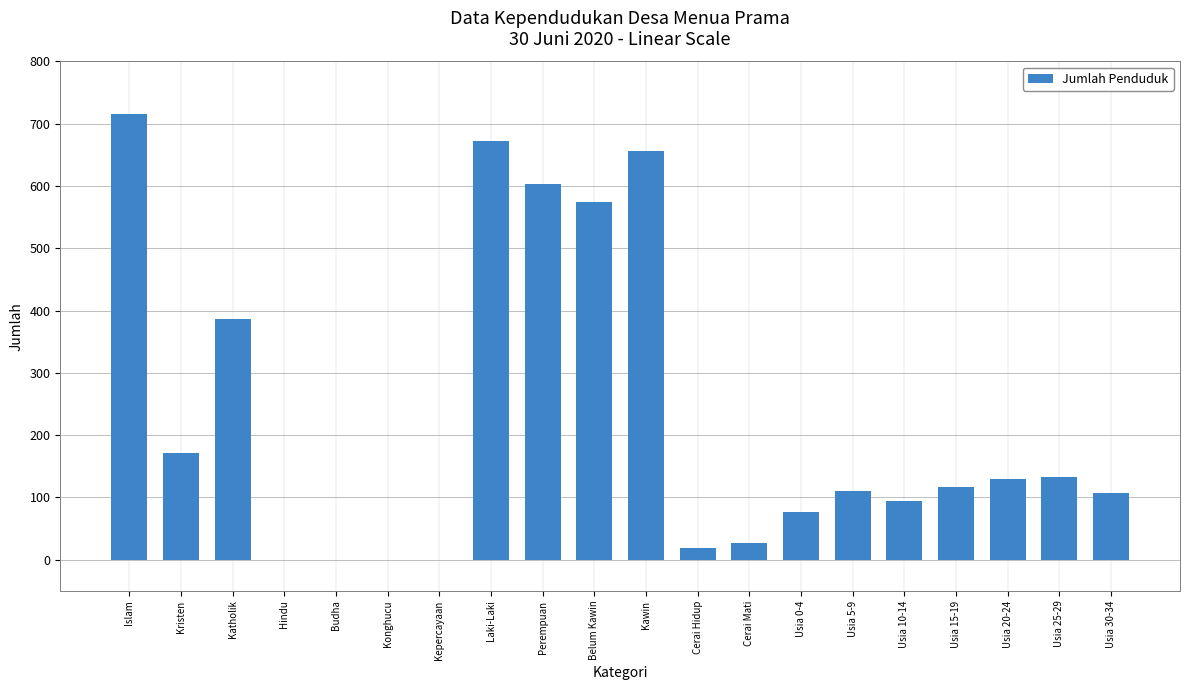

The chart shows a value of 387 at Islam. True or false?

False